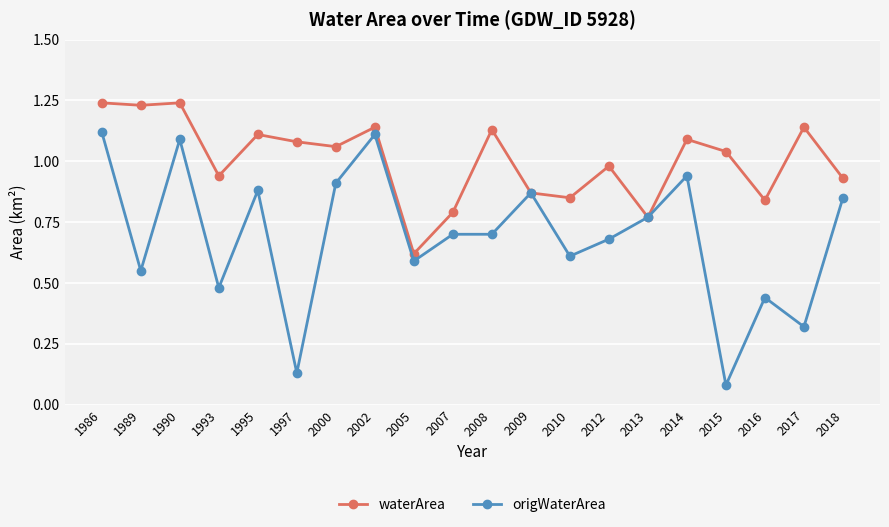

In waterArea, how many points are lower than both neighbors (excluding endpoints)?

7